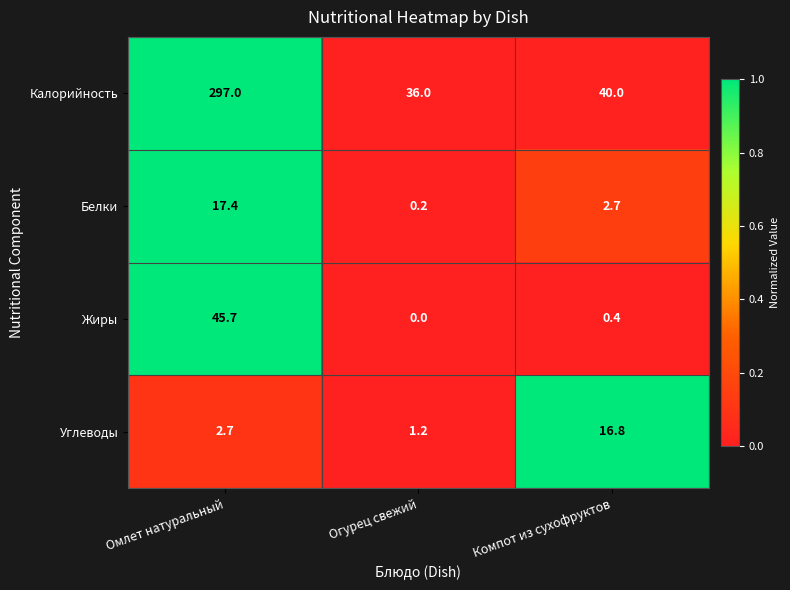

Is it true that Углеводы equals 16.8 at Компот из сухофруктов?

True